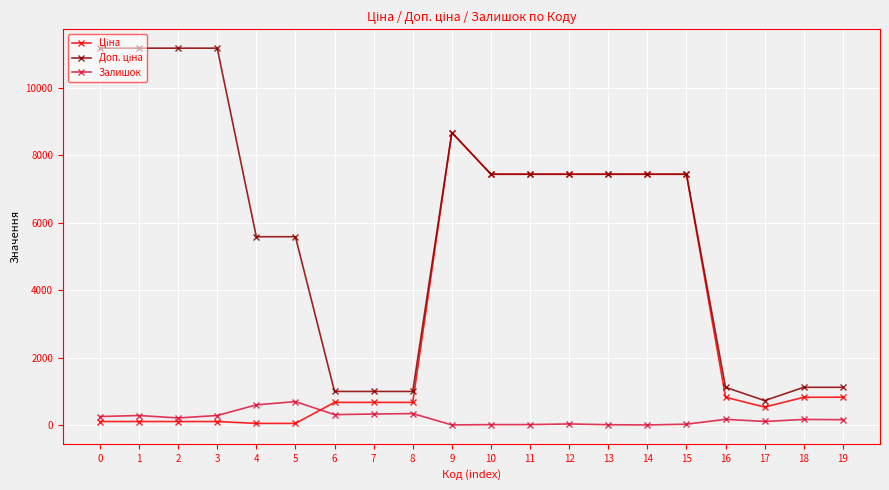

What is the total value across all series at 7?

2018.0